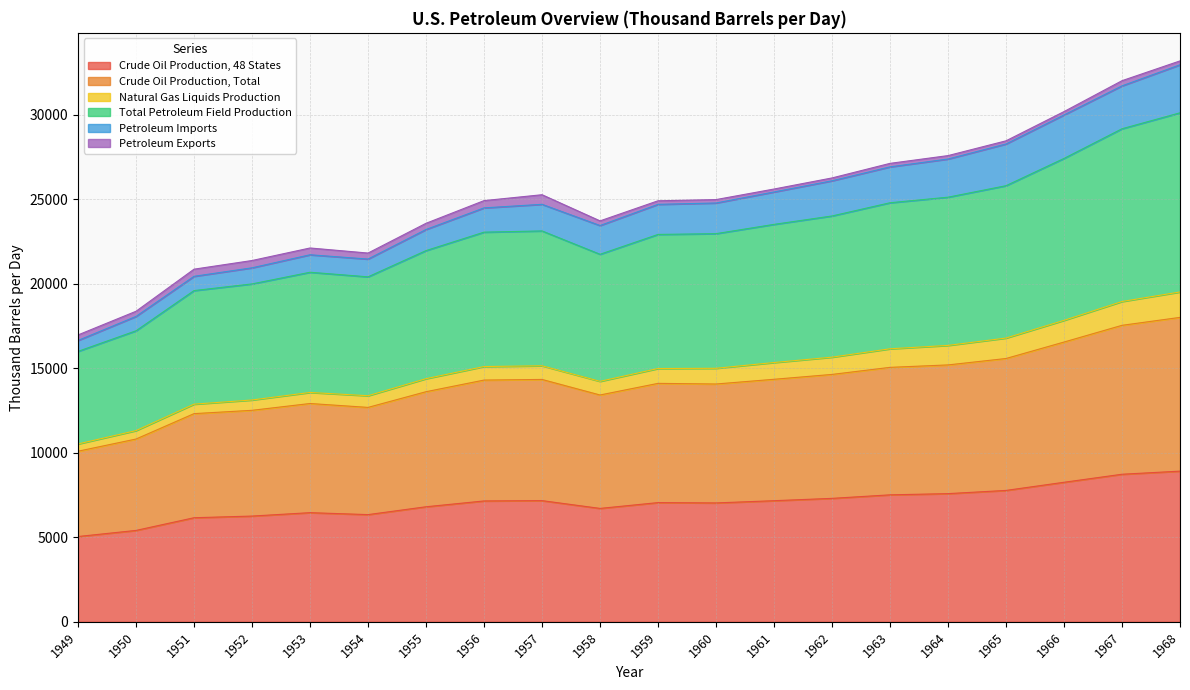

At how many categories does at least one series exceed 7263?

20